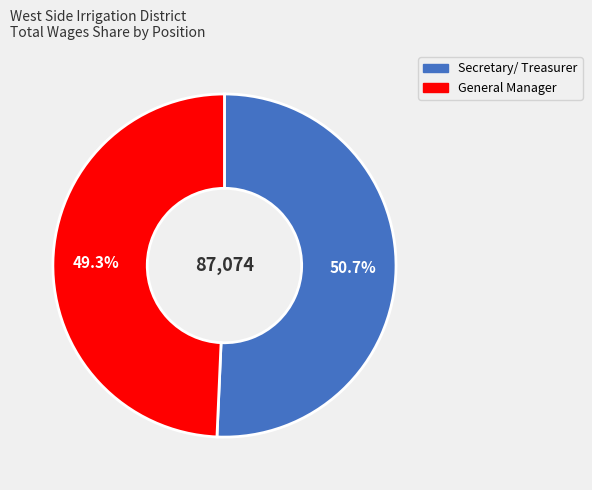

What percentage is the General Manager slice, to the nearest percent?

49%